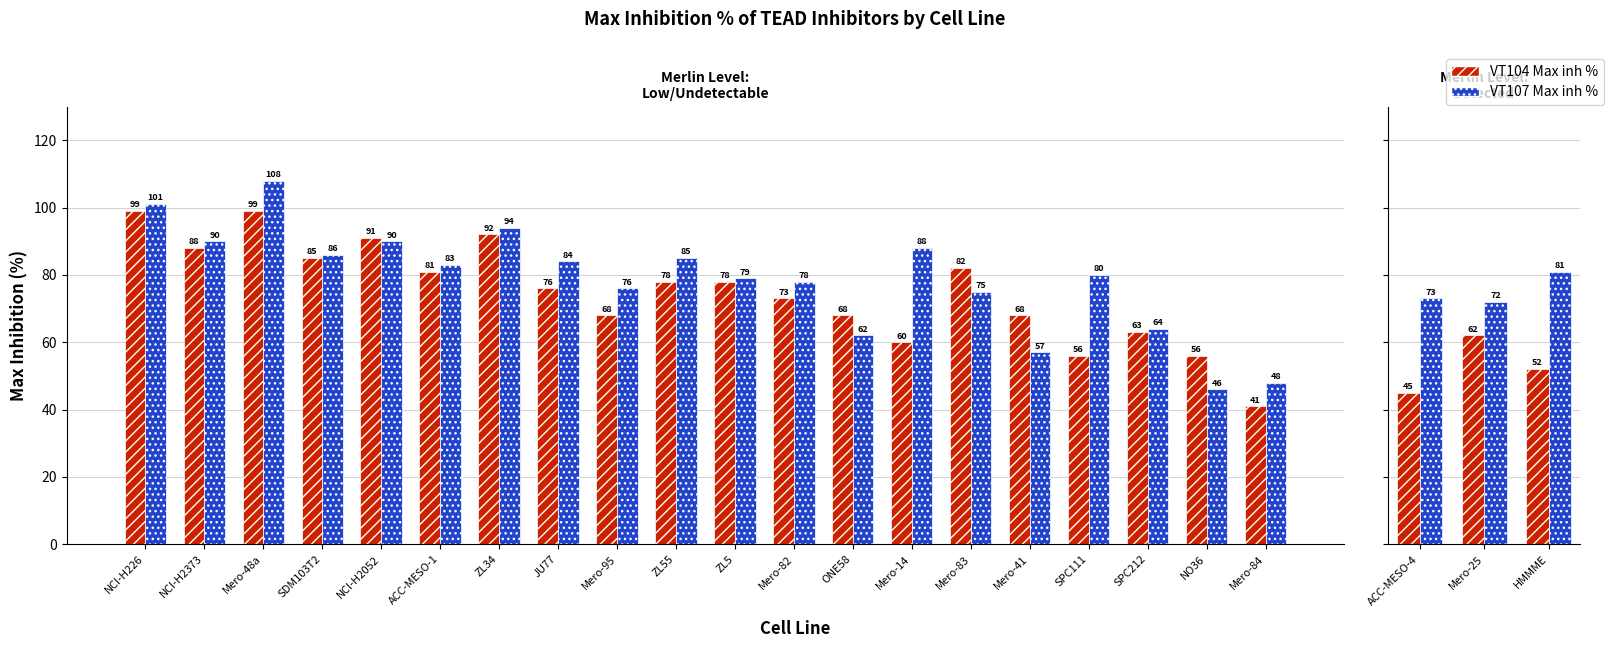

Reading left to right, what are all the values shown in this chart?

VT104 Max inh %: 99	88	99	85	91	81	92	76	68	78	78	73	68	60	82	68	56	63	56	41	45	62	52
VT107 Max inh %: 101	90	108	86	90	83	94	84	76	85	79	78	62	88	75	57	80	64	46	48	73	72	81